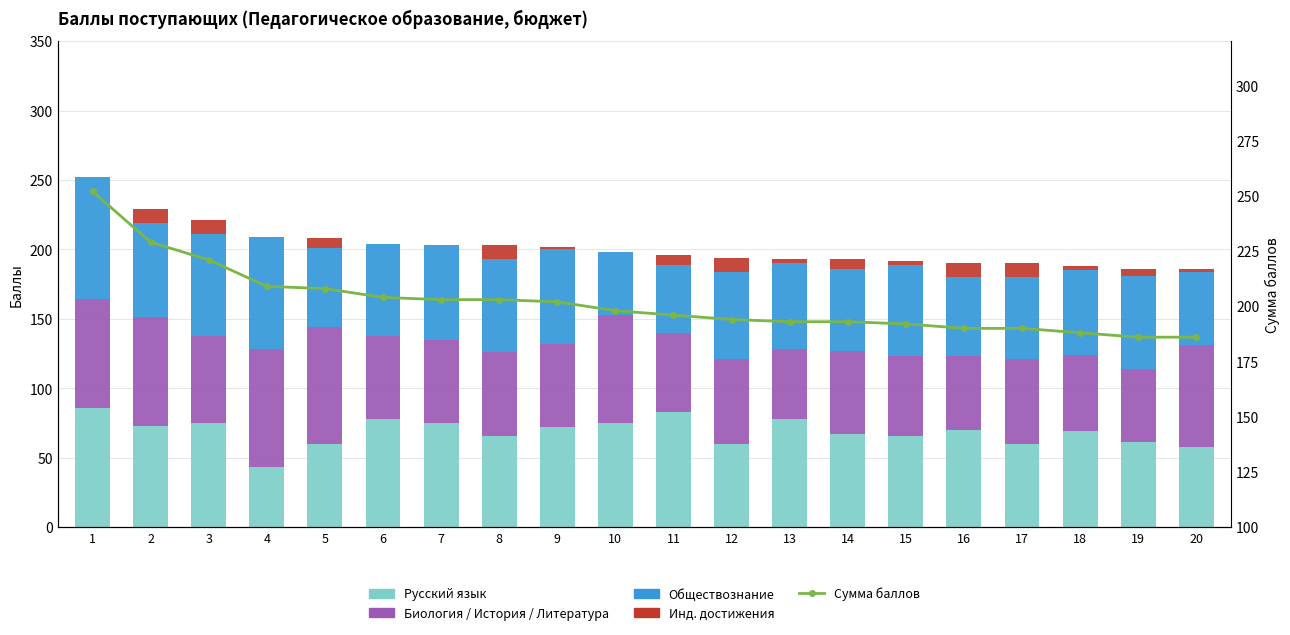

True or false: Русский язык has a value of 86 at 1.

True